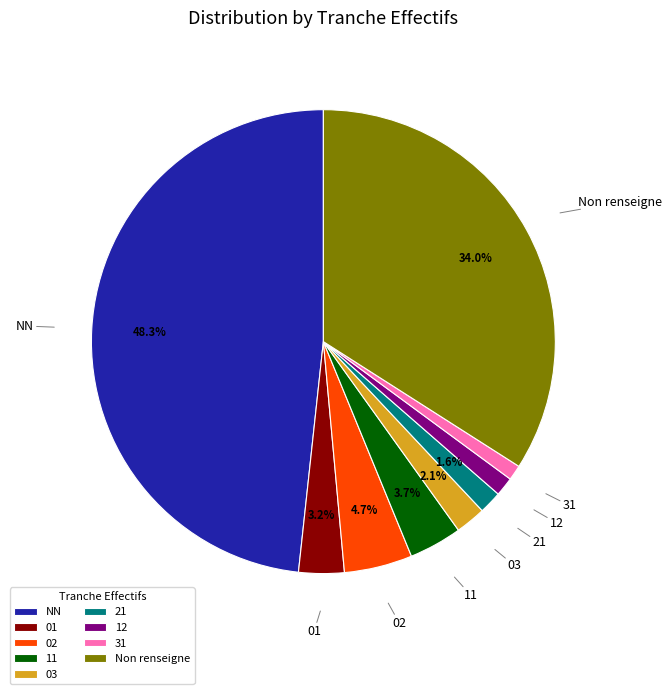

Does NN account for over 50% of the chart?

No